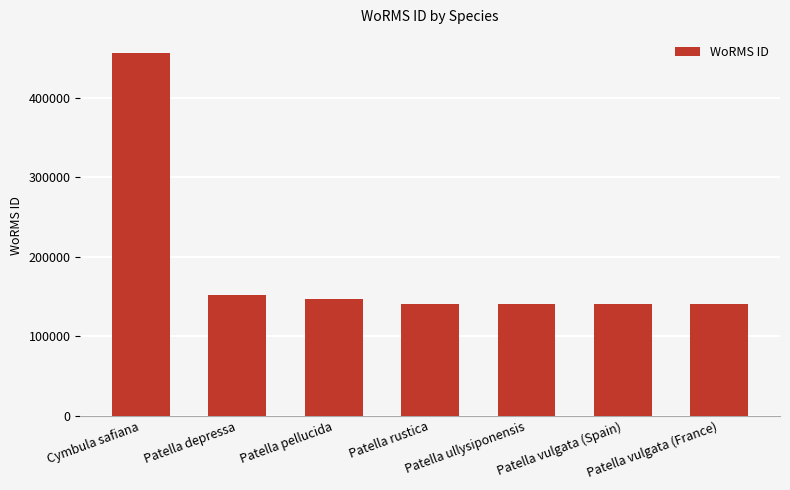

Is it true that the value at Patella rustica is 140683?

True